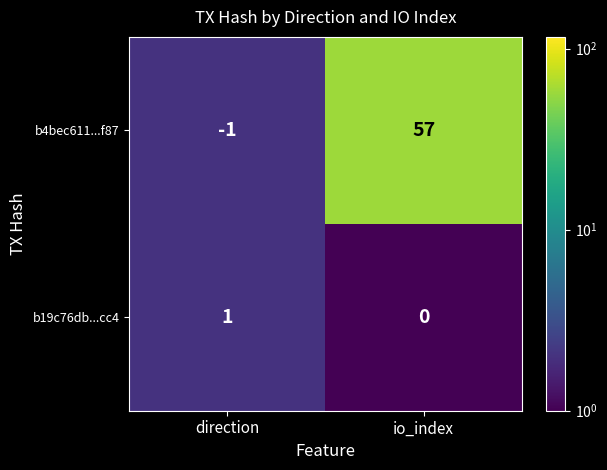

Between direction and io_index, which series saw the biggest shift?

b4bec611...f87